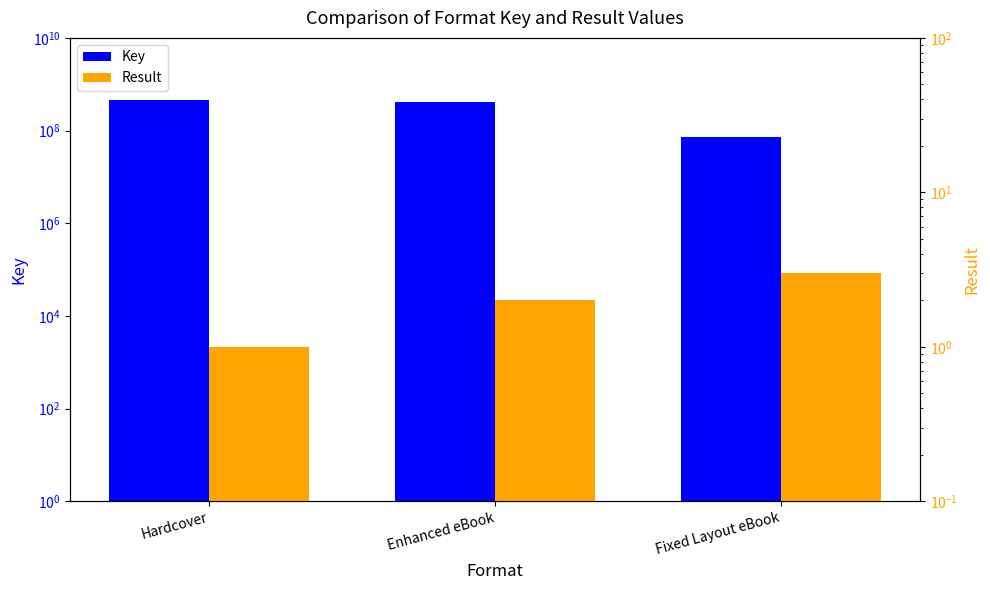

Is the value of Result at Enhanced eBook greater than the value of Key at Enhanced eBook?

No